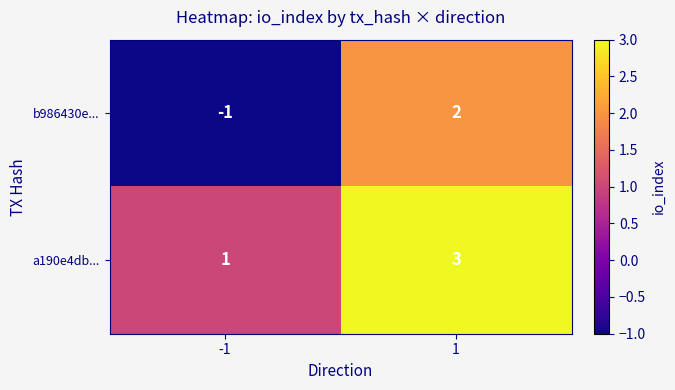

Which series has the largest total across all categories?

a190e4db...